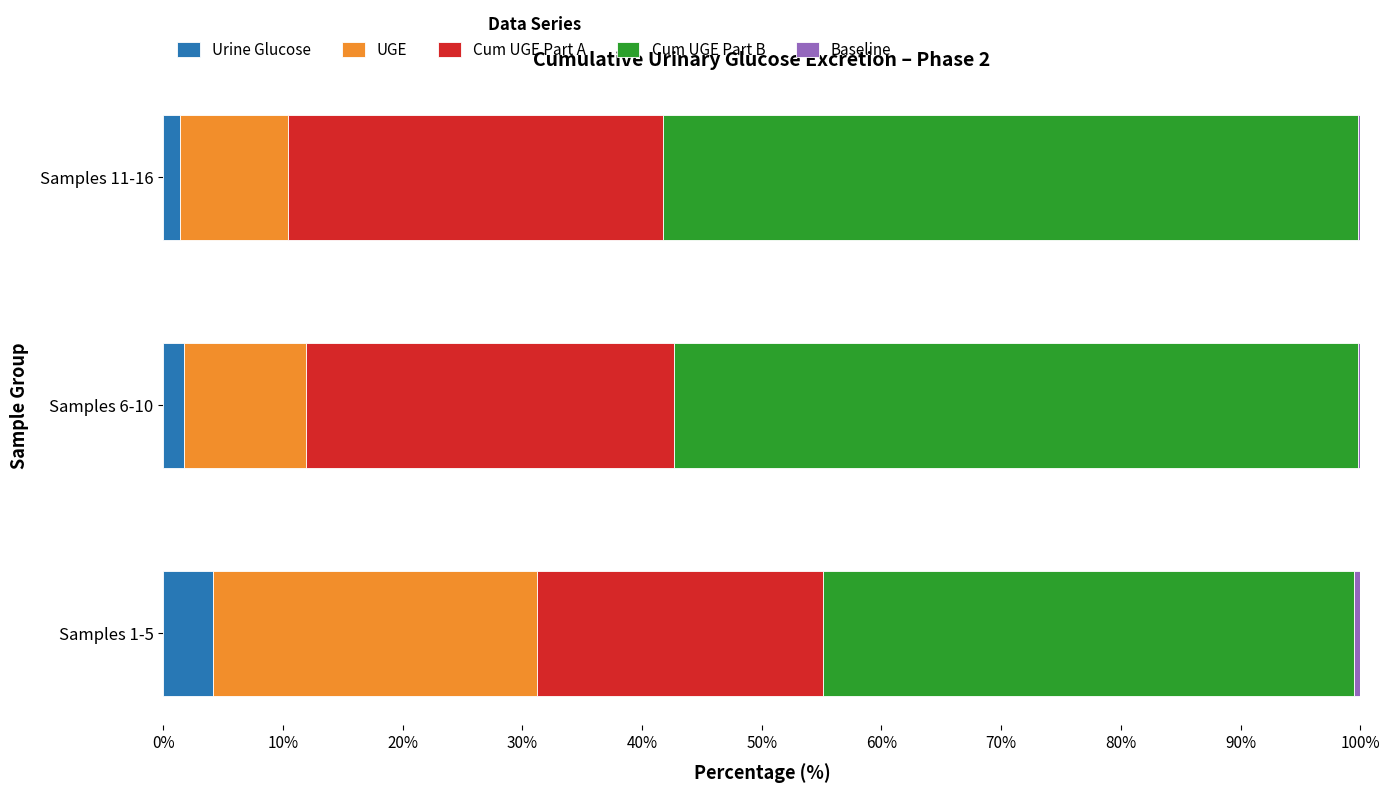

What is the maximum value for Urine Glucose?

4.1